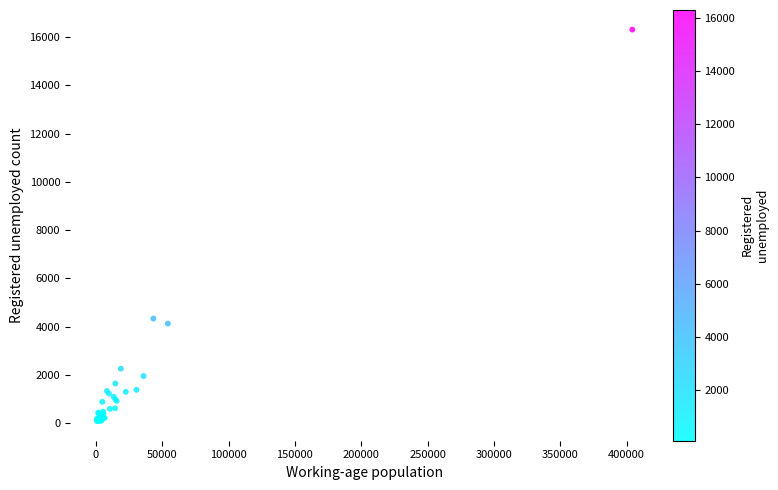

What Y value in the scatter plot is closest to 8196?

4334